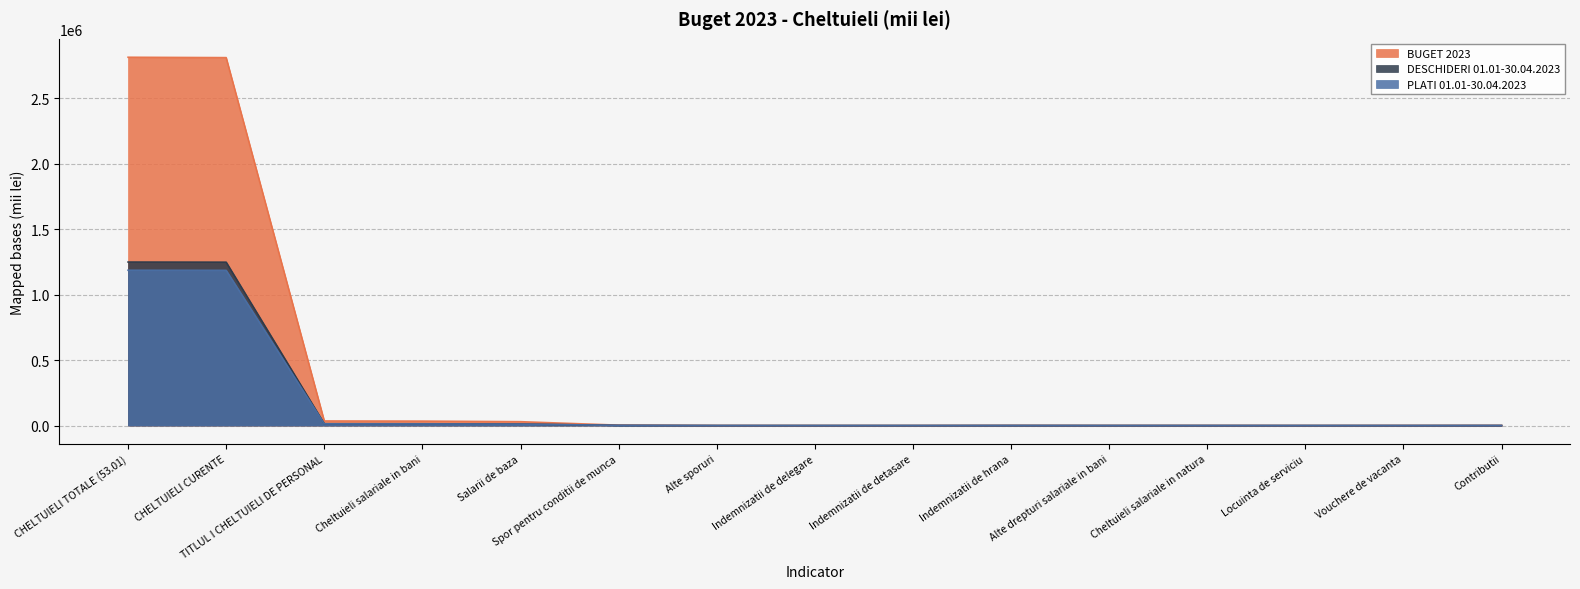

At which label does PLATI 01.01-30.04.2023 first exceed 278?

CHELTUIELI TOTALE (53.01)